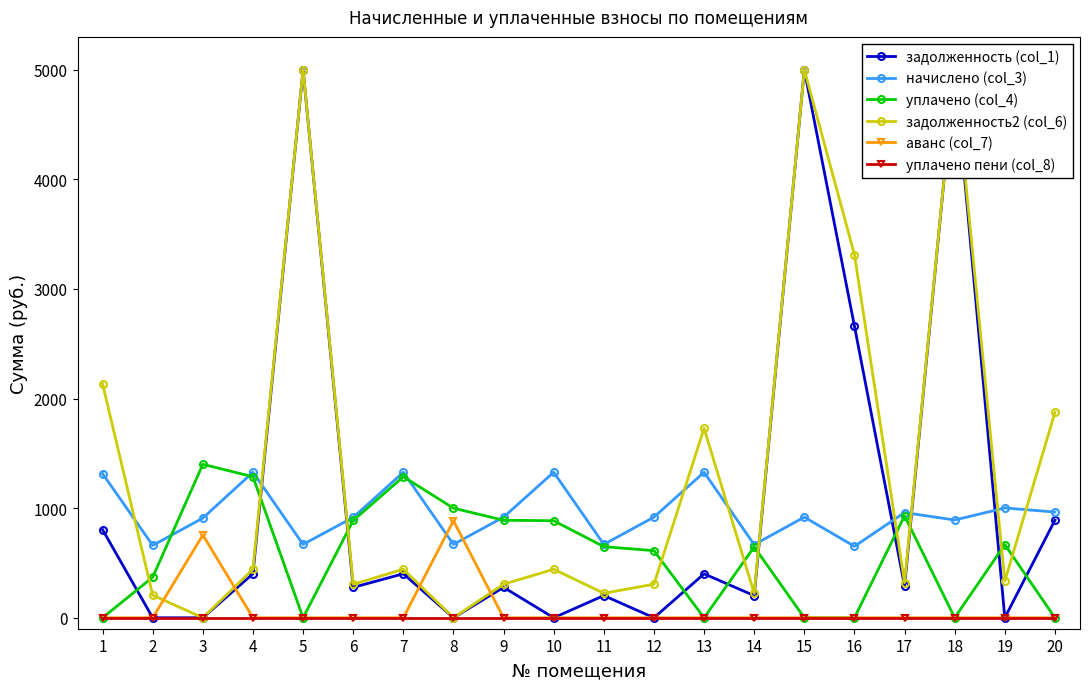

Is this an area chart (filled region under the line)?

No